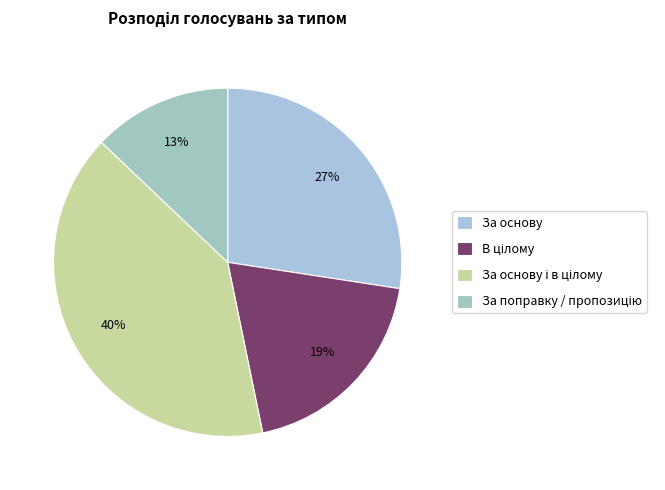

How many slices are in this pie chart?

4